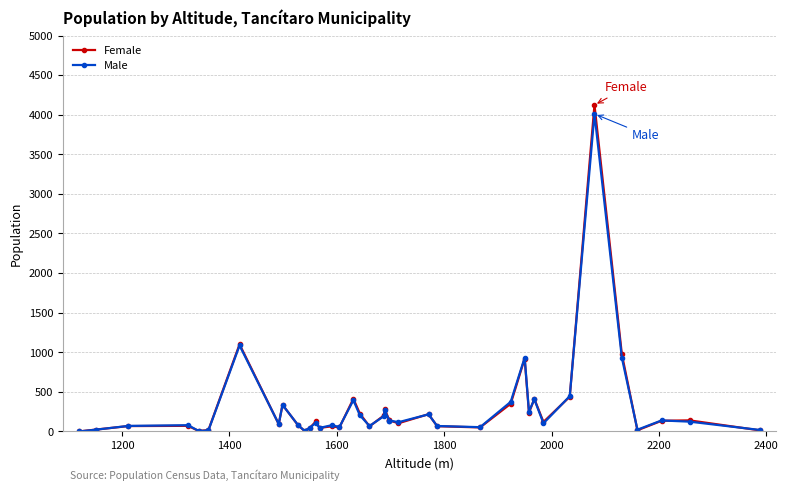

How many lines are shown in the chart?

2